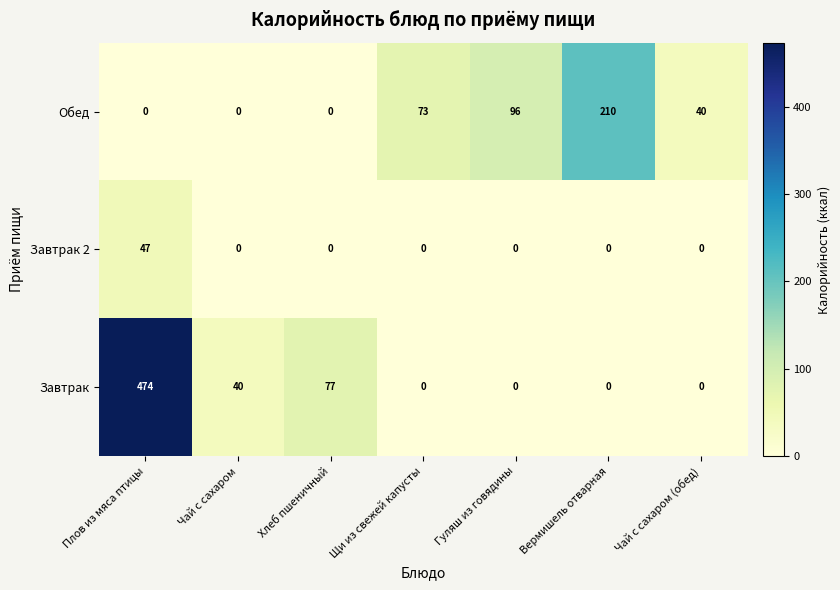

What is the difference between the highest and lowest values at Хлеб пшеничный?

77